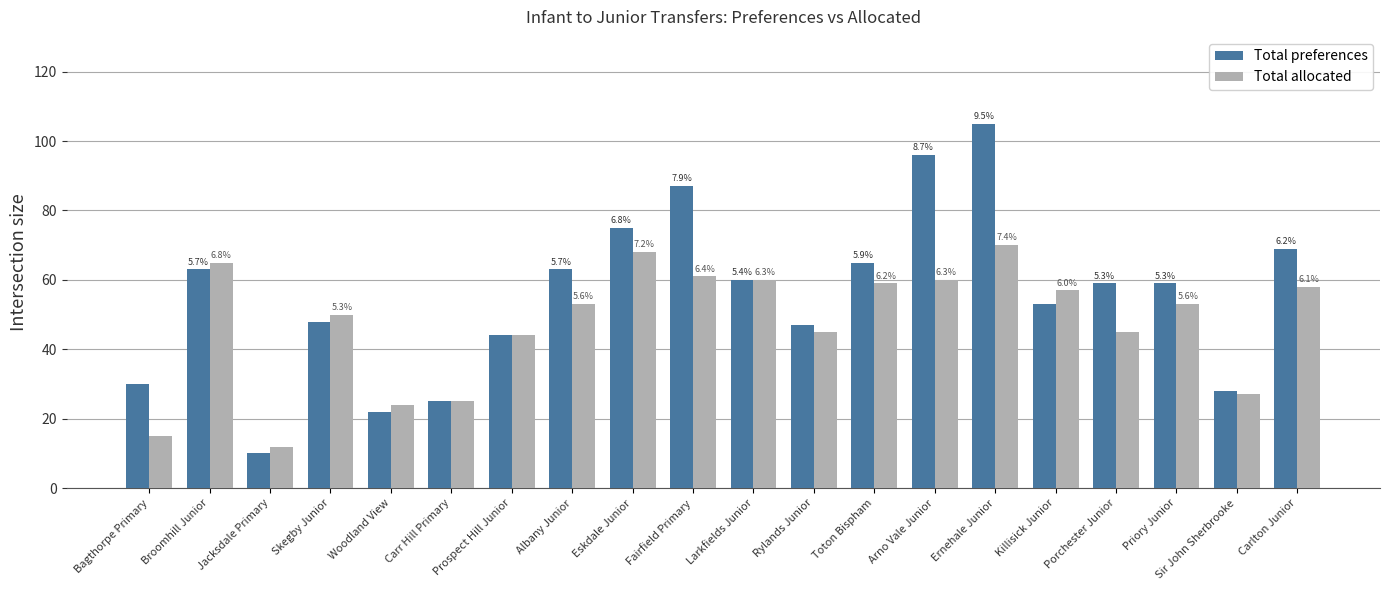

What is the highest value of the Total allocated series?

70